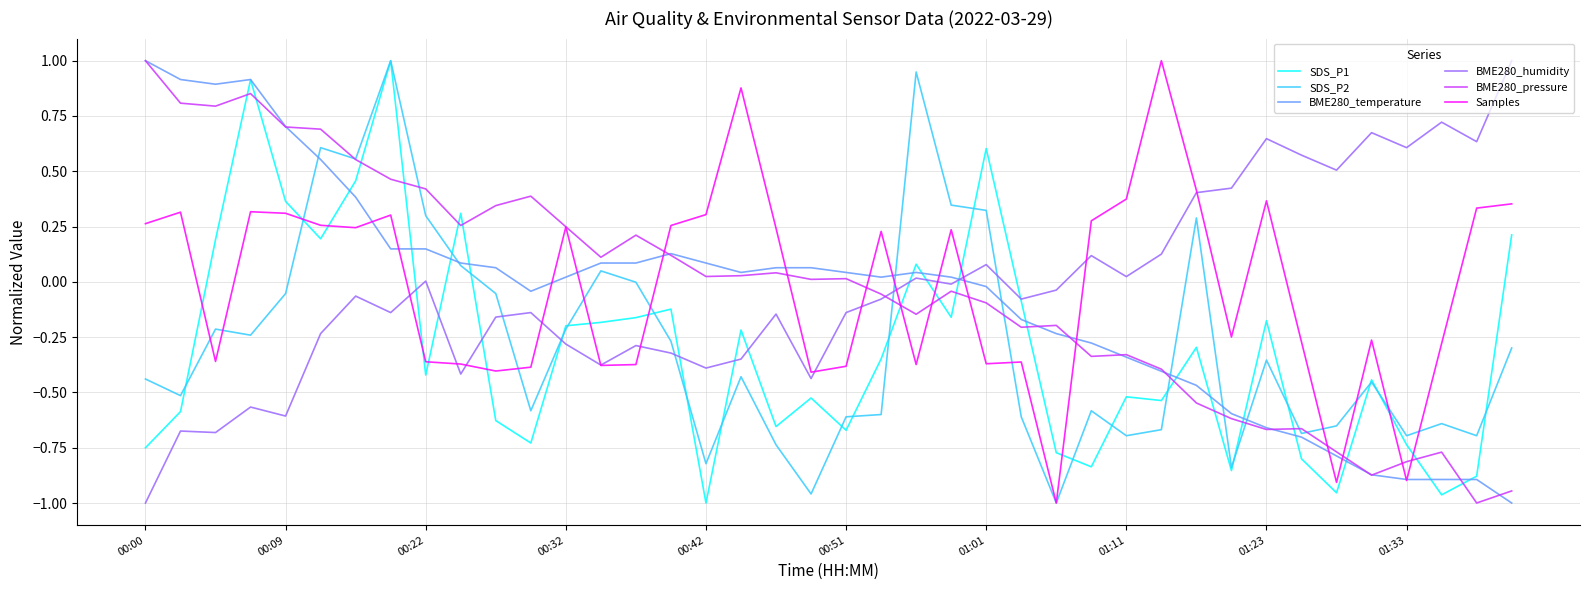

What are all the series names shown in the legend?

SDS_P1, SDS_P2, BME280_temperature, BME280_humidity, BME280_pressure, Samples